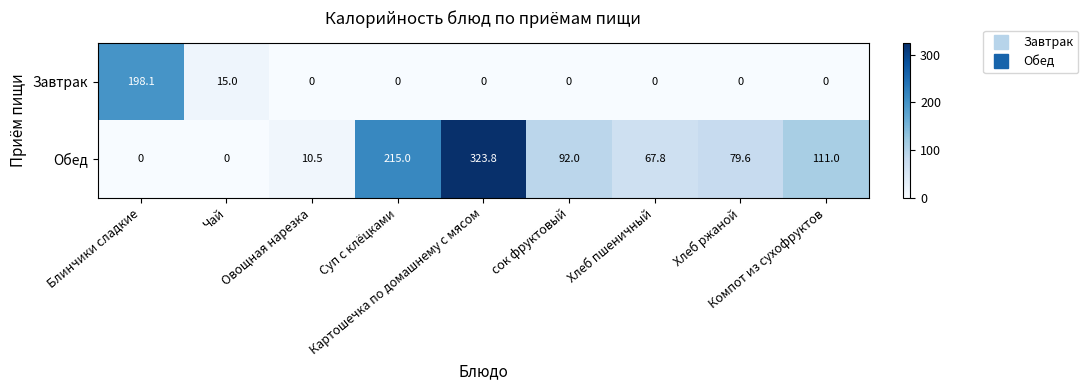

What is the maximum value shown in the chart?

323.8